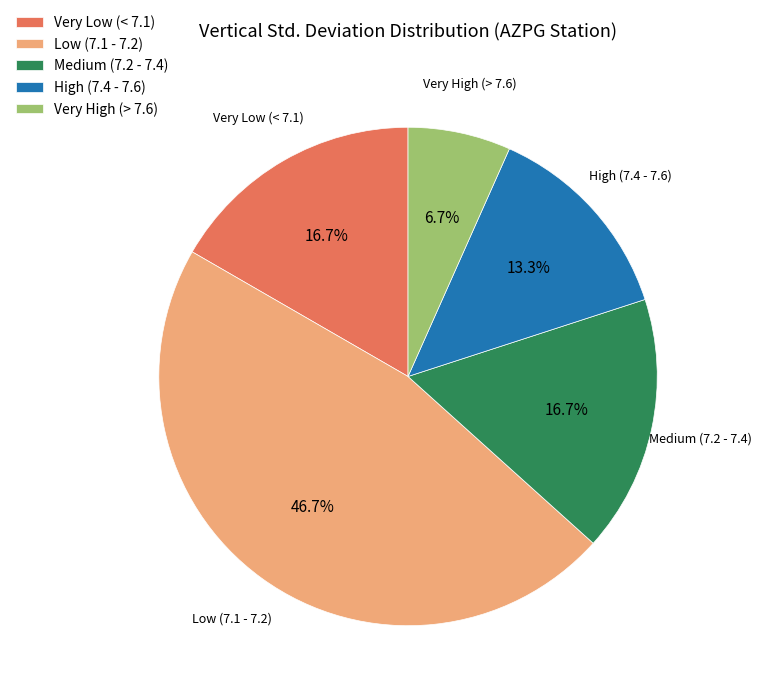

Is the sum of Very High (> 7.6) and Medium (7.2 - 7.4) greater than half?

No